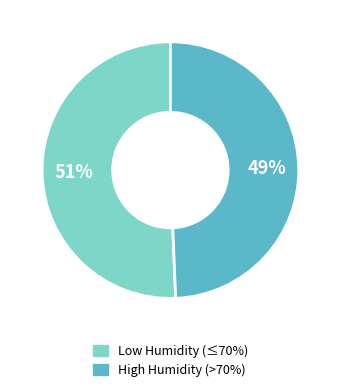

Rank the categories by value from highest to lowest.

Low Humidity (≤70%), High Humidity (>70%)